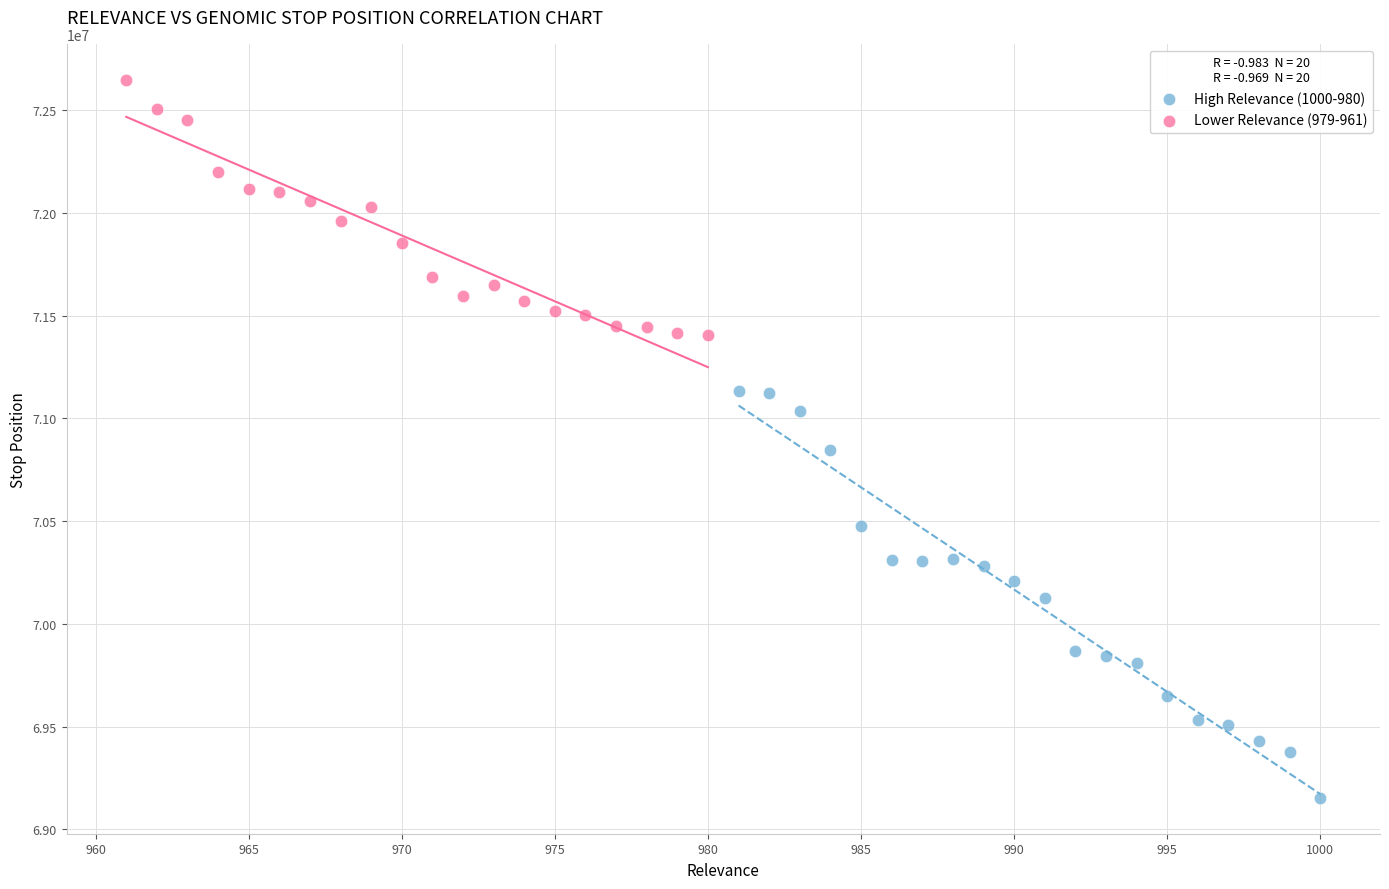

Which series reaches the minimum Y coordinate?

High Relevance (1000-980)